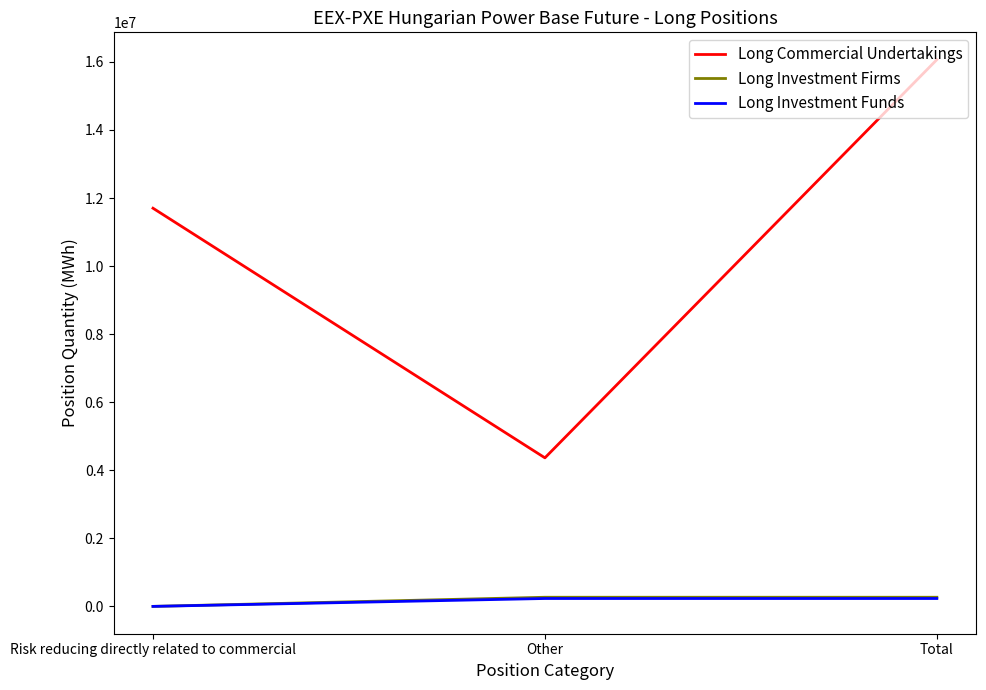

What is the maximum value shown in the chart?

16065110